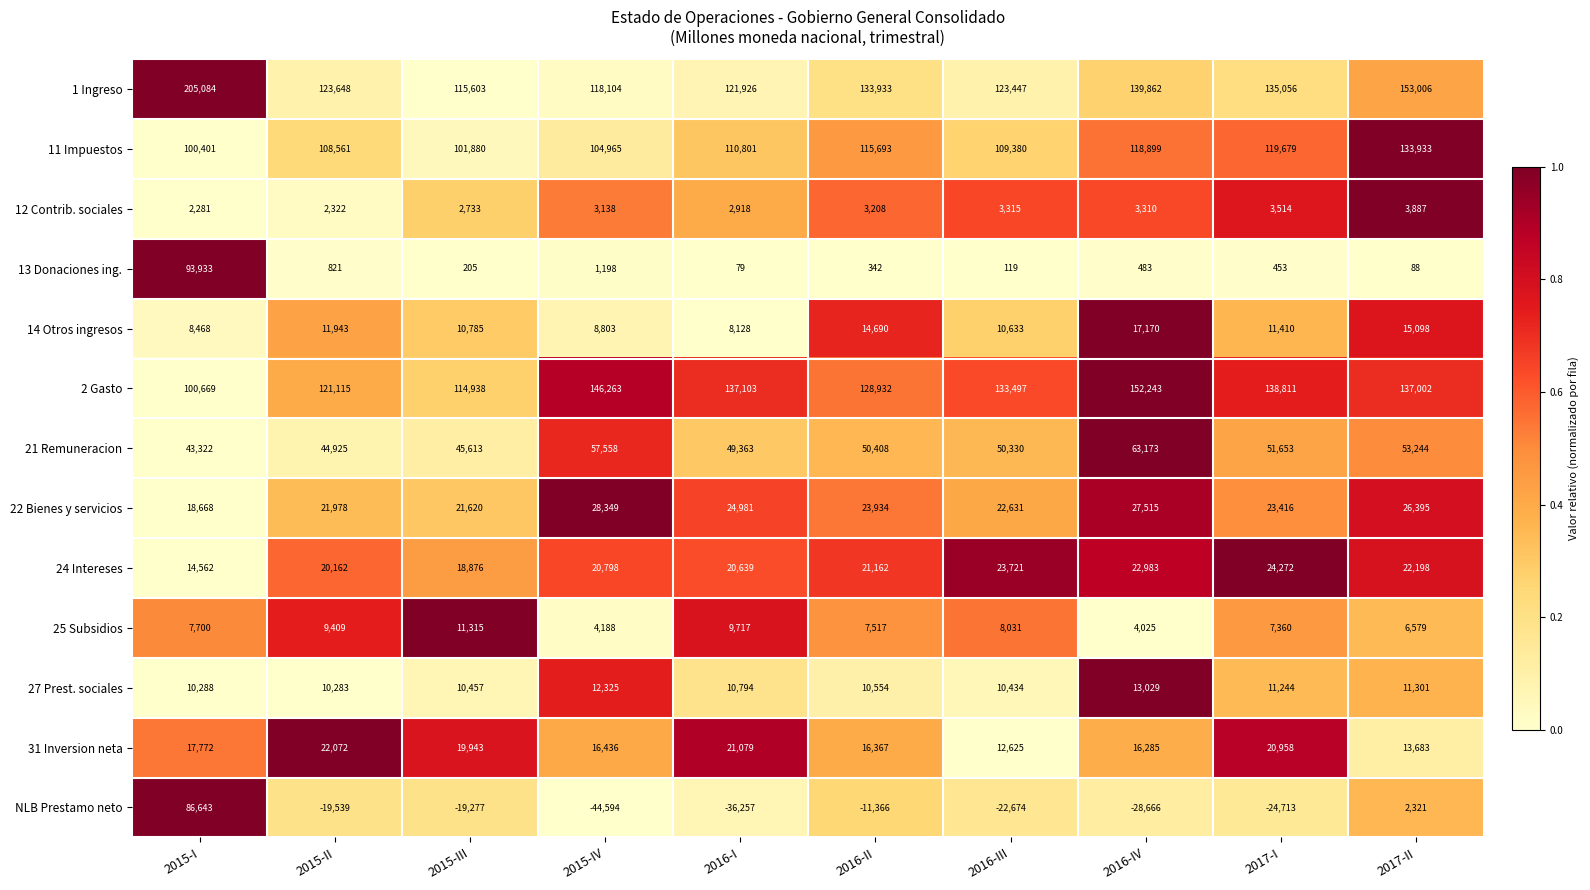

What is the spread (max minus min) of values at 2017-I?

163524